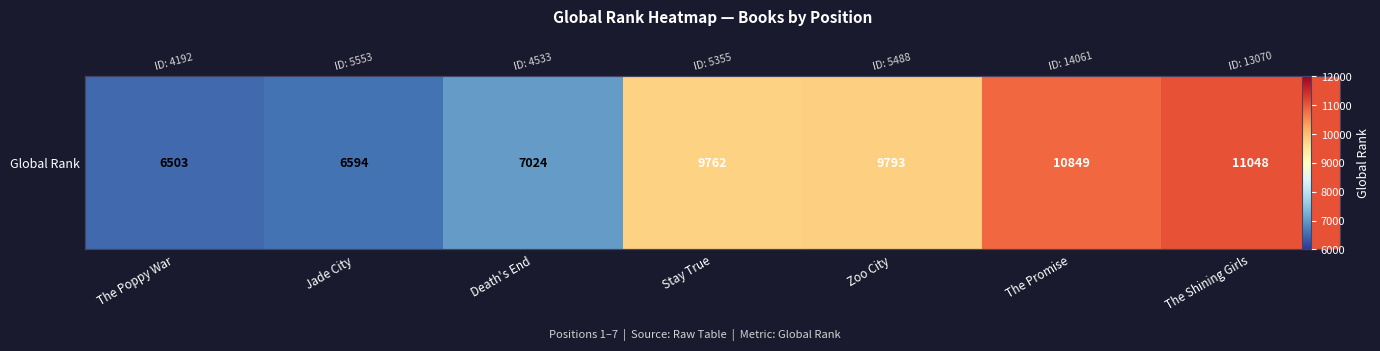

How many categories are shown in the chart?

7